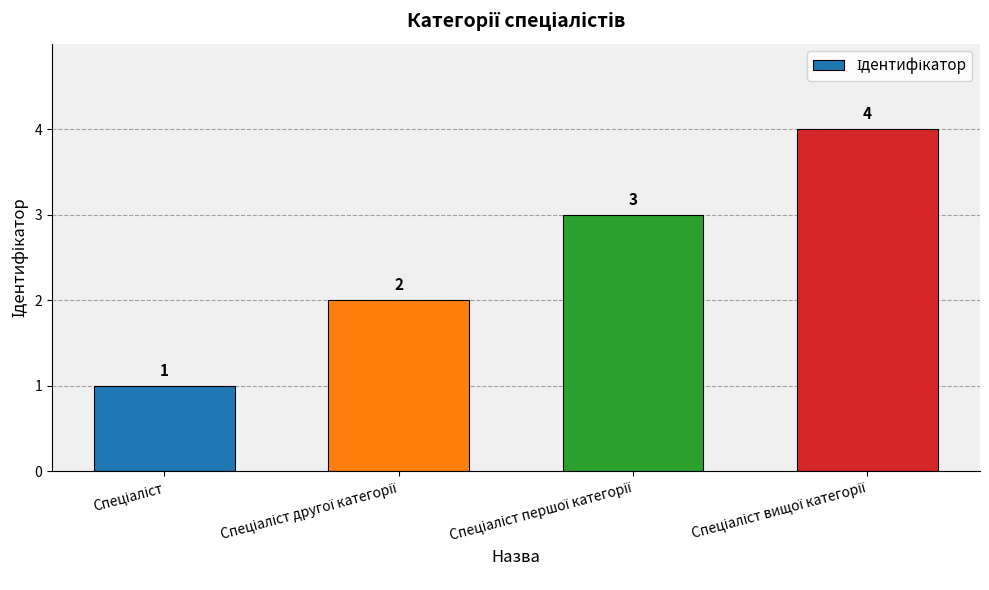

What is the sum of all values?

10